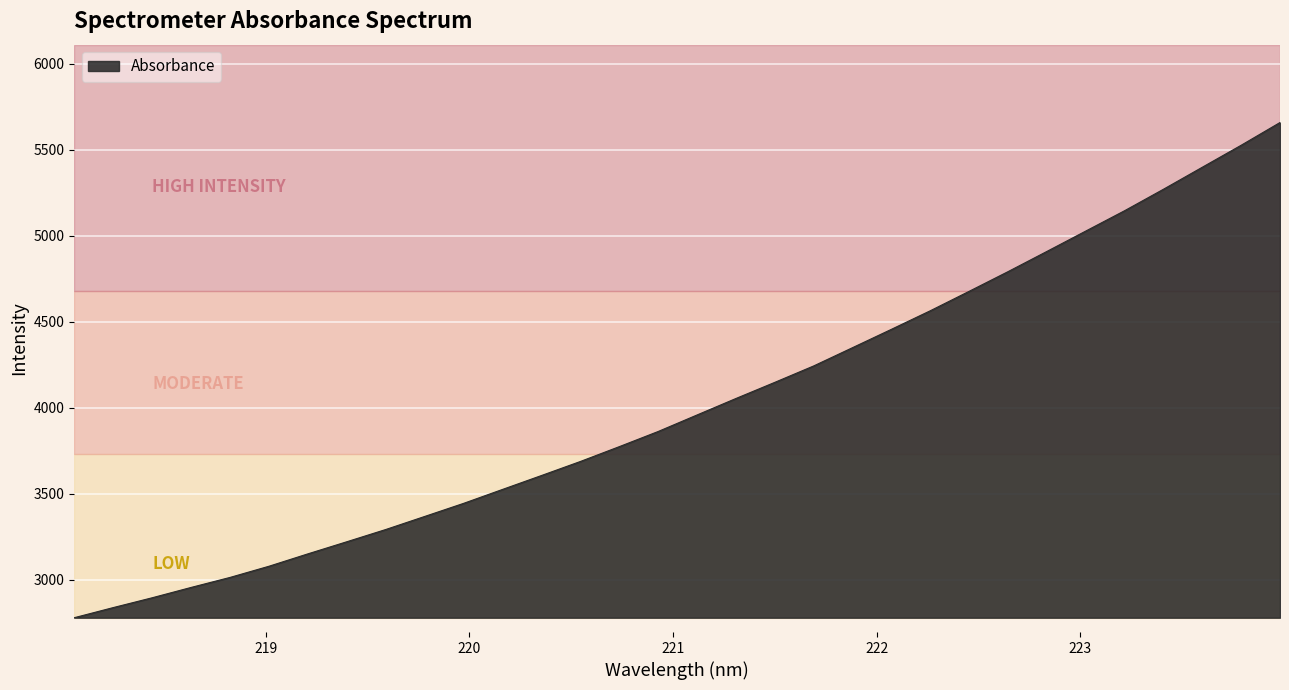

How many series are shown in this chart?

1